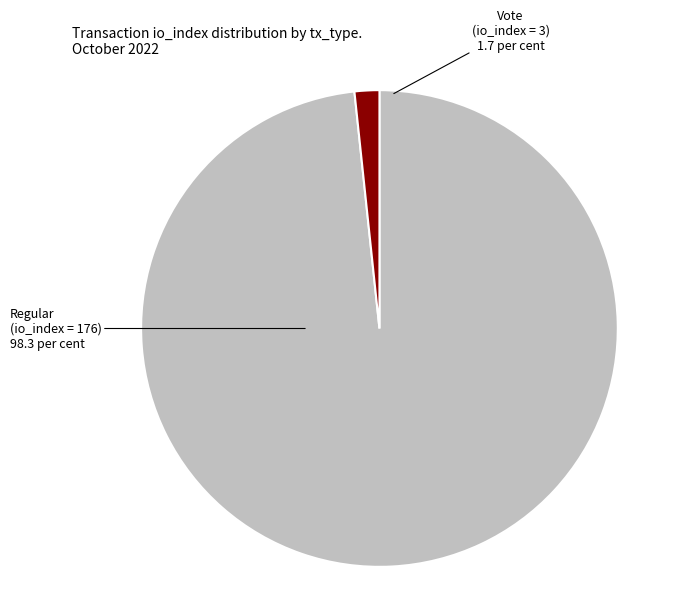

Is there any slice that represents more than half of the pie?

Yes